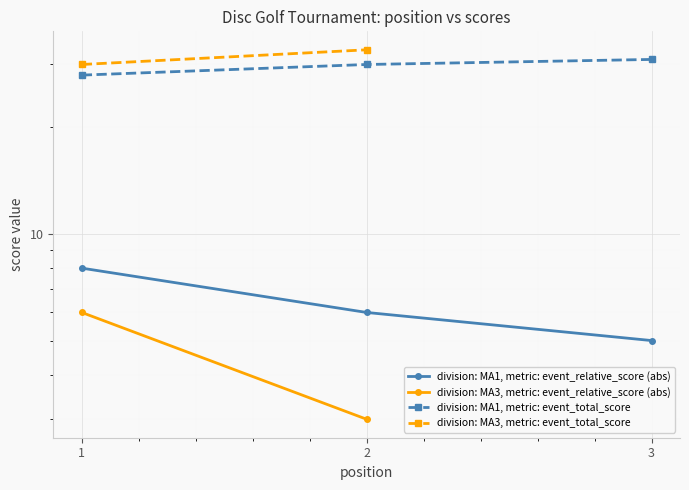

Which category has the lowest value across all series?

3